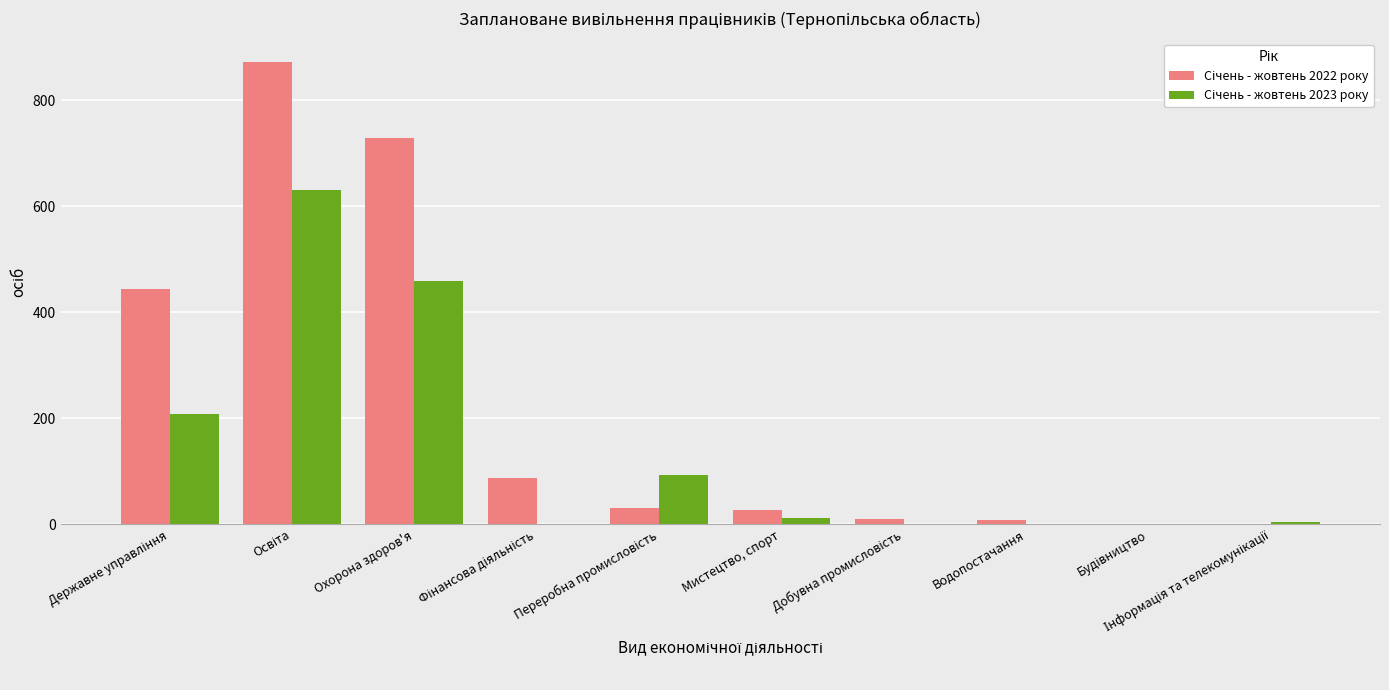

What is the greatest value displayed?

873